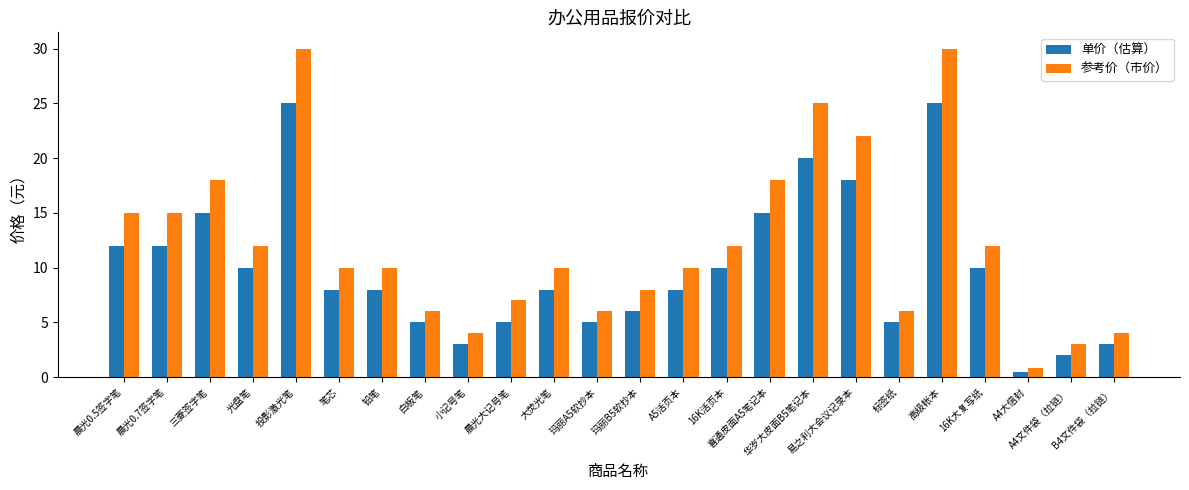

What is the highest value of the 单价（估算） series?

25.0